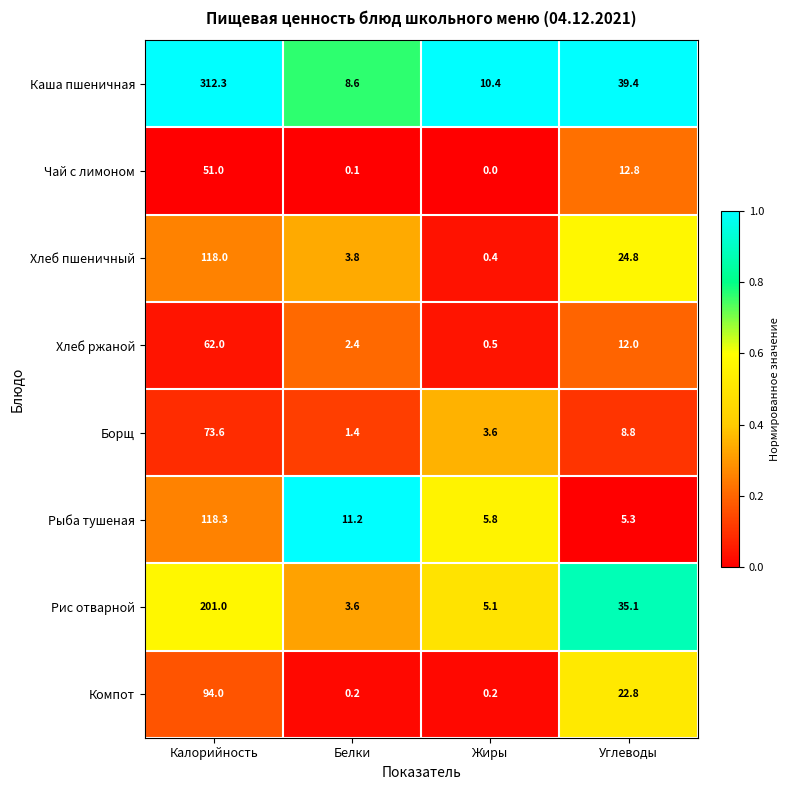

What is the difference between the maximum and minimum values in the Хлеб ржаной series?

61.5